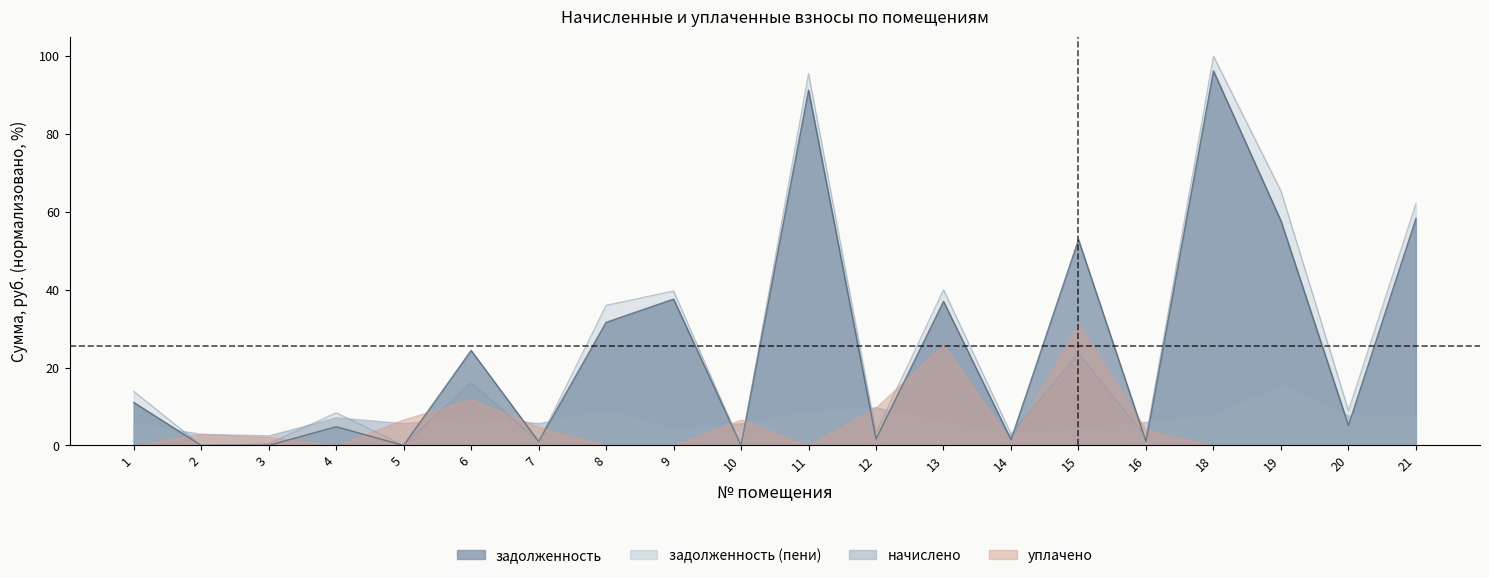

The value of задолженность at 13 is 37.0. True or false?

True